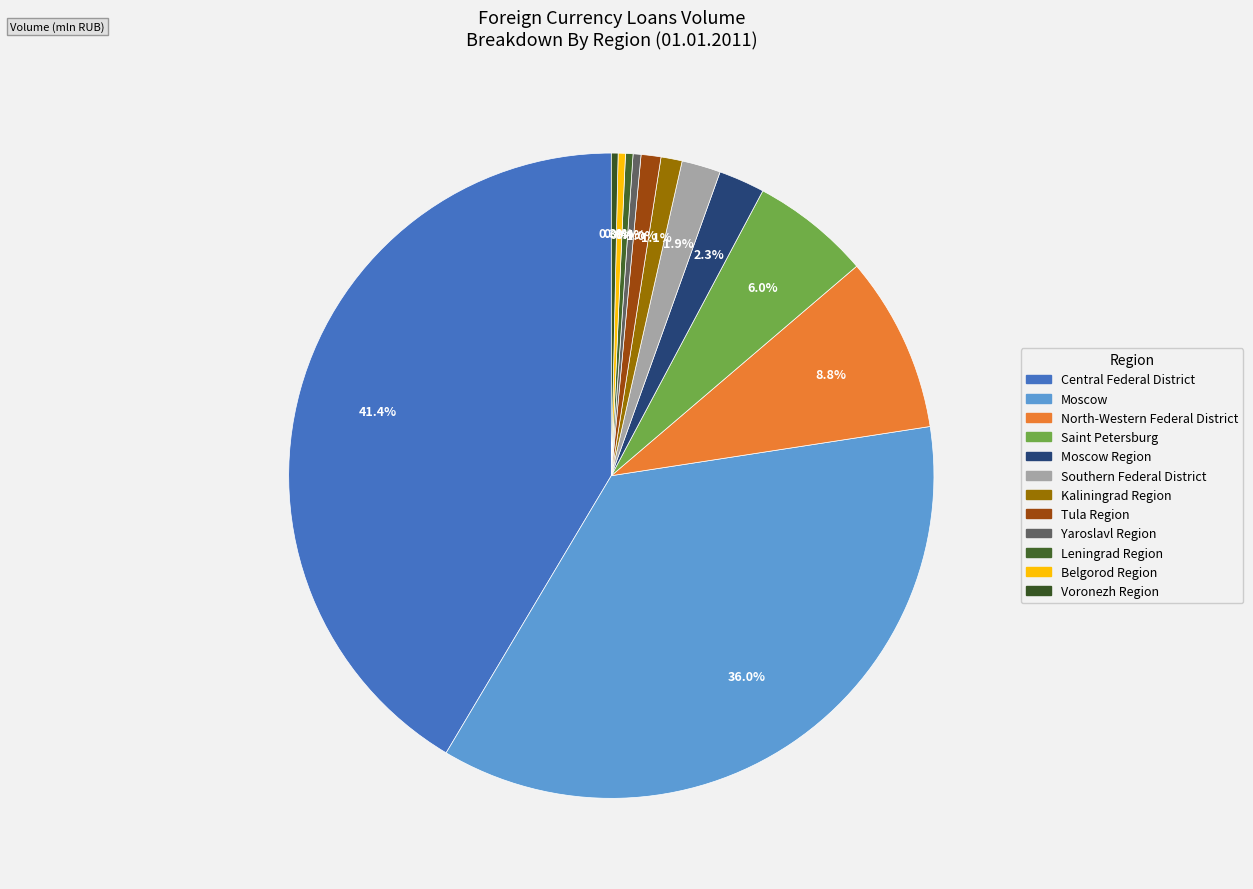

Count the number of slices in the pie.

12